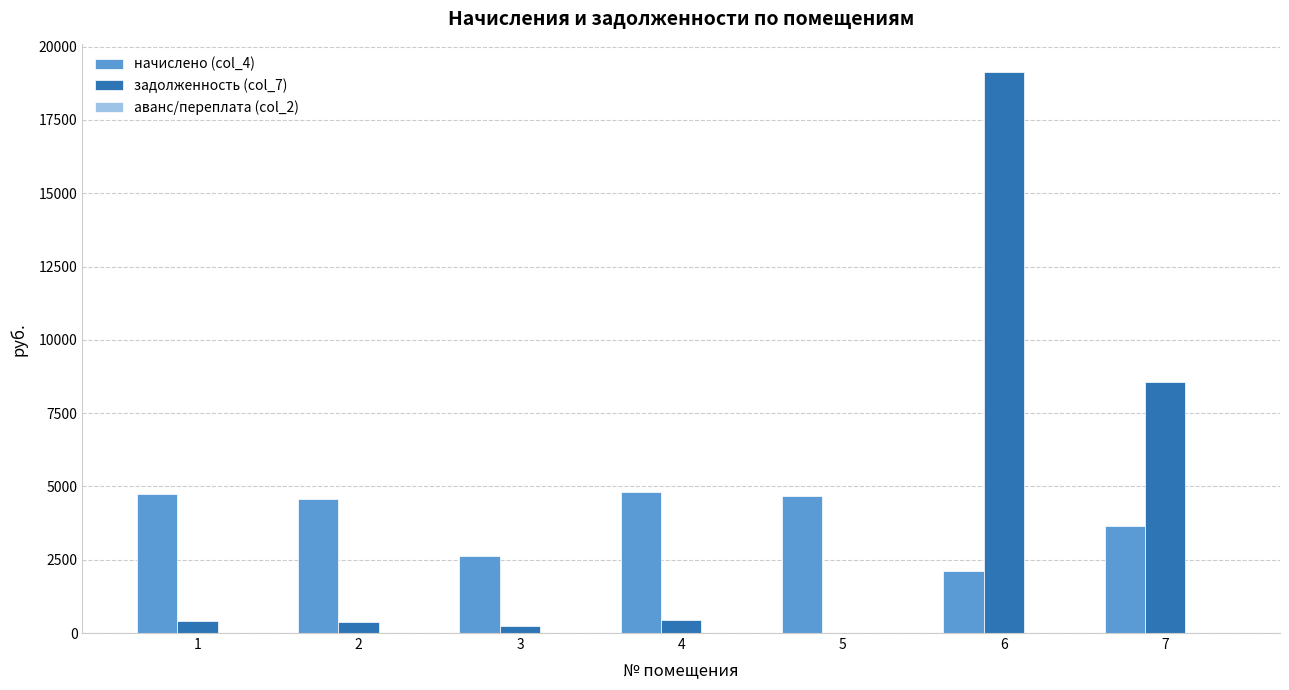

What is the greatest value displayed?

19120.8